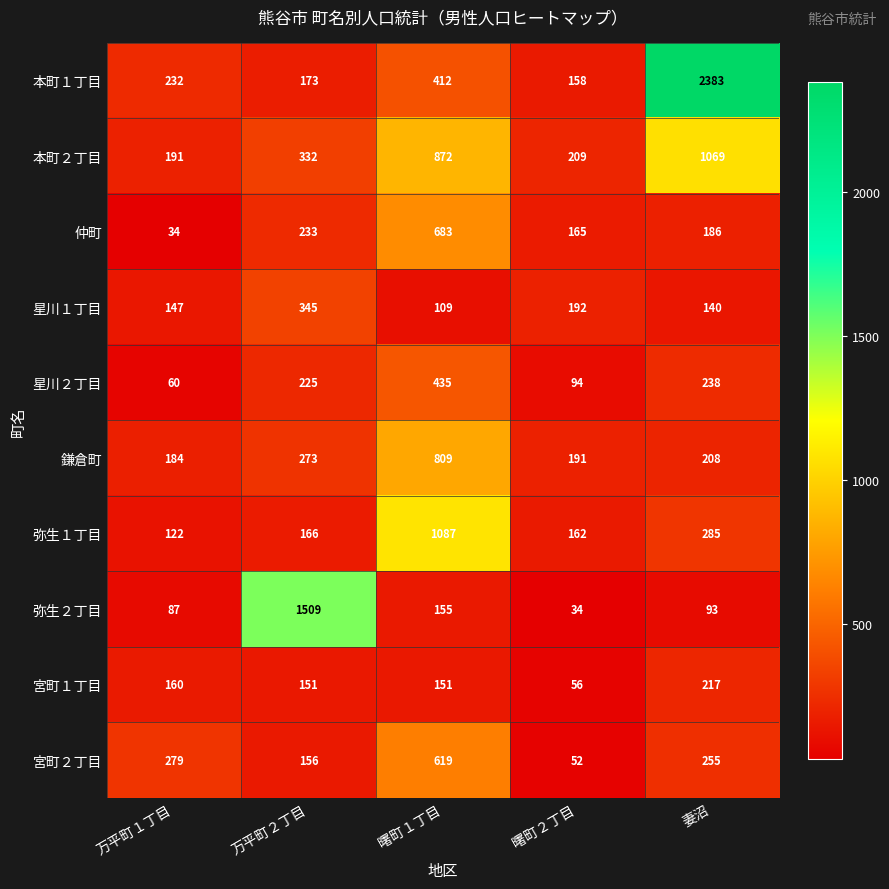

What value does the 本町１丁目 series have at 曙町２丁目, to the nearest 50?

150